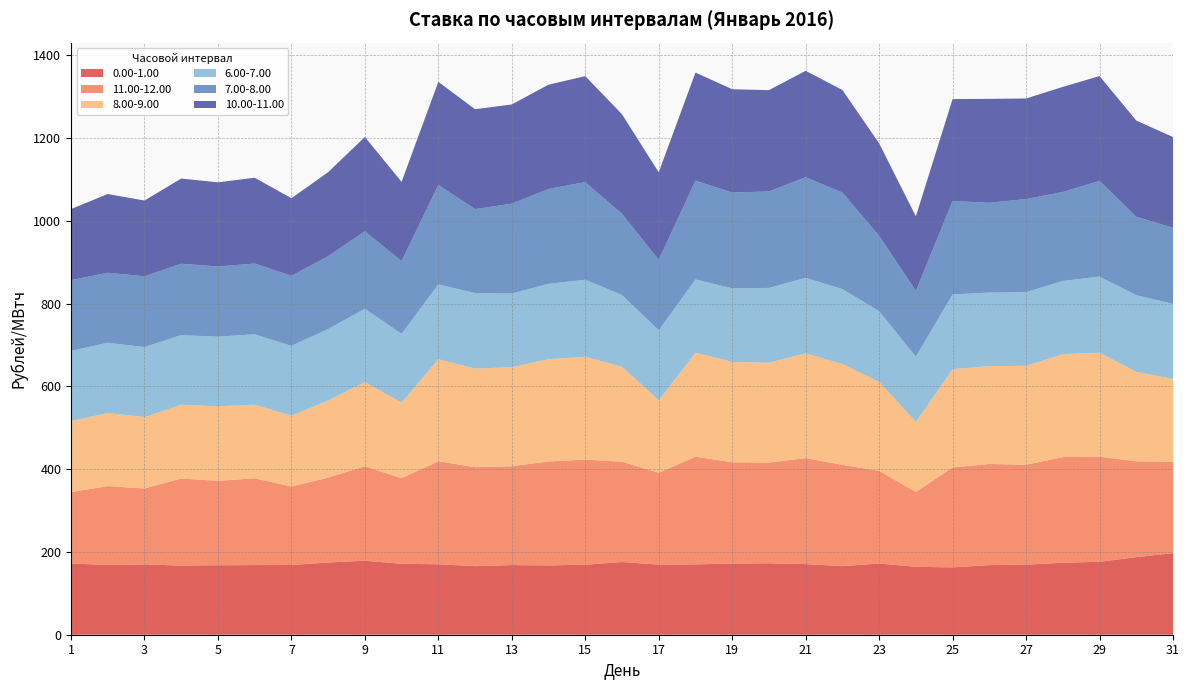

Reading right to left, what are all the values shown in this chart?

0.00-1.00: 197.2	187.5	176.2	173.9	169.2	168.3	162.8	164.1	172.2	165.7	170.7	172.6	172.0	170.1	169.4	175.7	169.2	167.6	168.4	165.8	170.2	171.5	178.9	174.5	168.6	168.3	168.0	167.2	169.8	168.9	171.9
11.00-12.00: 221.0	231.7	254.0	255.4	241.7	244.4	241.6	181.1	223.7	245.0	256.2	243.6	244.8	260.1	222.0	242.4	254.0	251.2	238.9	239.1	249.2	206.6	228.2	205.2	189.5	209.9	203.8	210.4	183.6	190.3	172.8
8.00-9.00: 199.7	216.1	251.1	248.9	238.9	236.4	237.4	169.3	214.9	243.6	253.2	241.2	242.5	251.4	175.2	229.5	248.5	247.2	239.5	238.3	246.4	182.9	203.6	186.3	171.2	177.8	180.2	178.2	172.6	176.7	171.5
6.00-7.00: 181.6	185.3	184.2	176.9	178.0	177.9	180.6	157.8	171.0	181.2	182.5	180.8	177.9	177.1	169.2	173.3	186.2	182.1	177.9	182.6	180.9	166.2	177.1	172.7	168.9	170.2	168.4	168.4	169.2	169.9	169.6
7.00-8.00: 184.0	189.8	231.4	214.8	225.1	217.1	225.7	158.9	182.5	233.1	243.1	233.1	231.5	238.8	170.3	196.2	235.9	229.2	217.3	202.9	240.3	175.9	187.4	176.0	169.3	171.1	169.5	172.4	171.2	169.1	171.1
10.00-11.00: 219.3	232.4	253.3	254.1	243.1	251.1	246.4	180.1	223.3	247.9	257.3	244.8	249.7	261.2	211.6	240.7	256.1	252.1	239.7	241.3	249.1	191.6	227.8	203.0	187.4	207.3	203.5	205.9	183.0	190.3	171.8